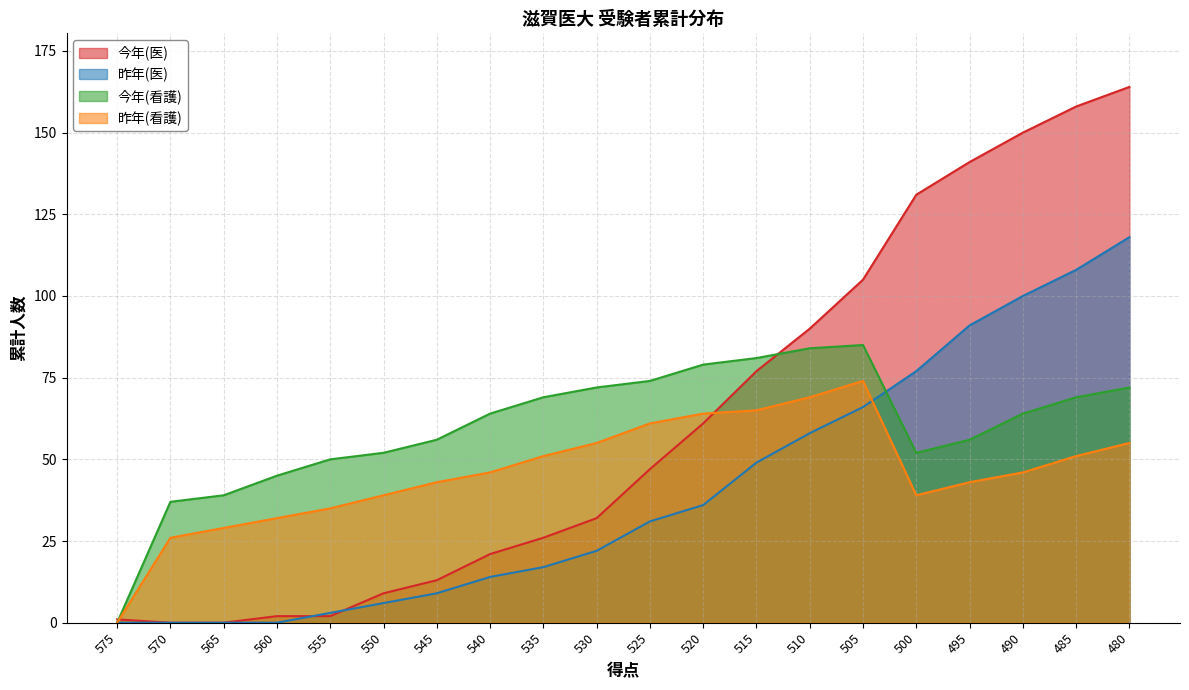

Is the value of 今年(看護) at 545 greater than the value of 昨年(看護) at 515?

No